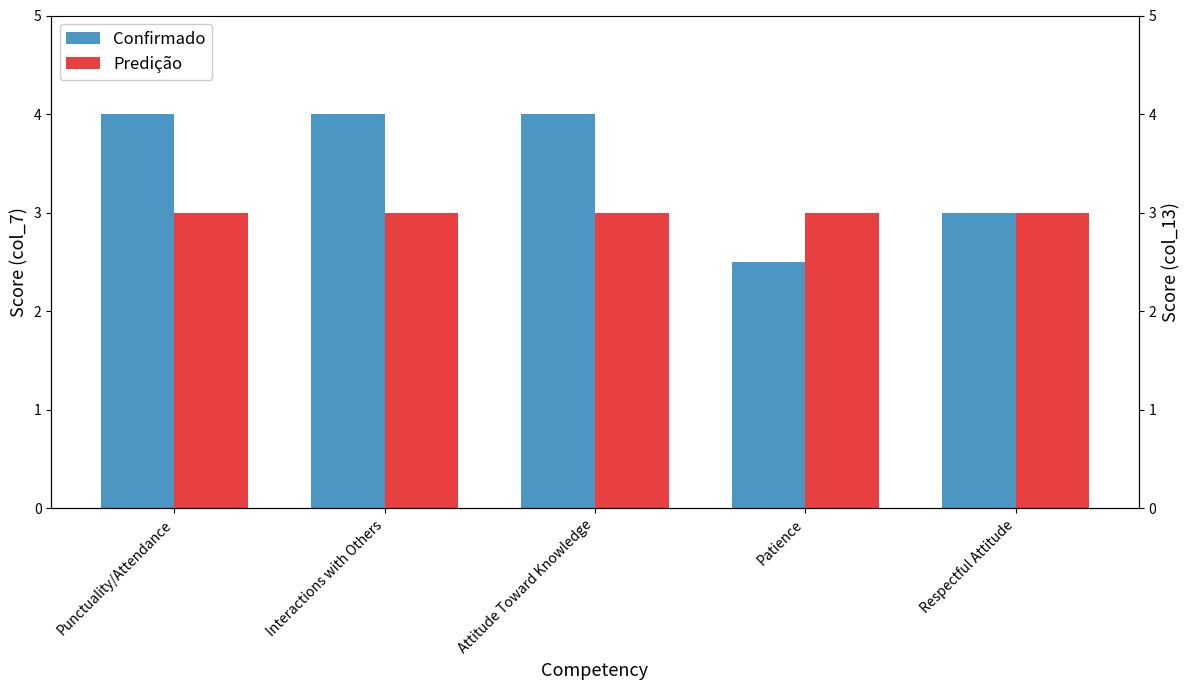

Which series has the largest total across all categories?

Confirmado